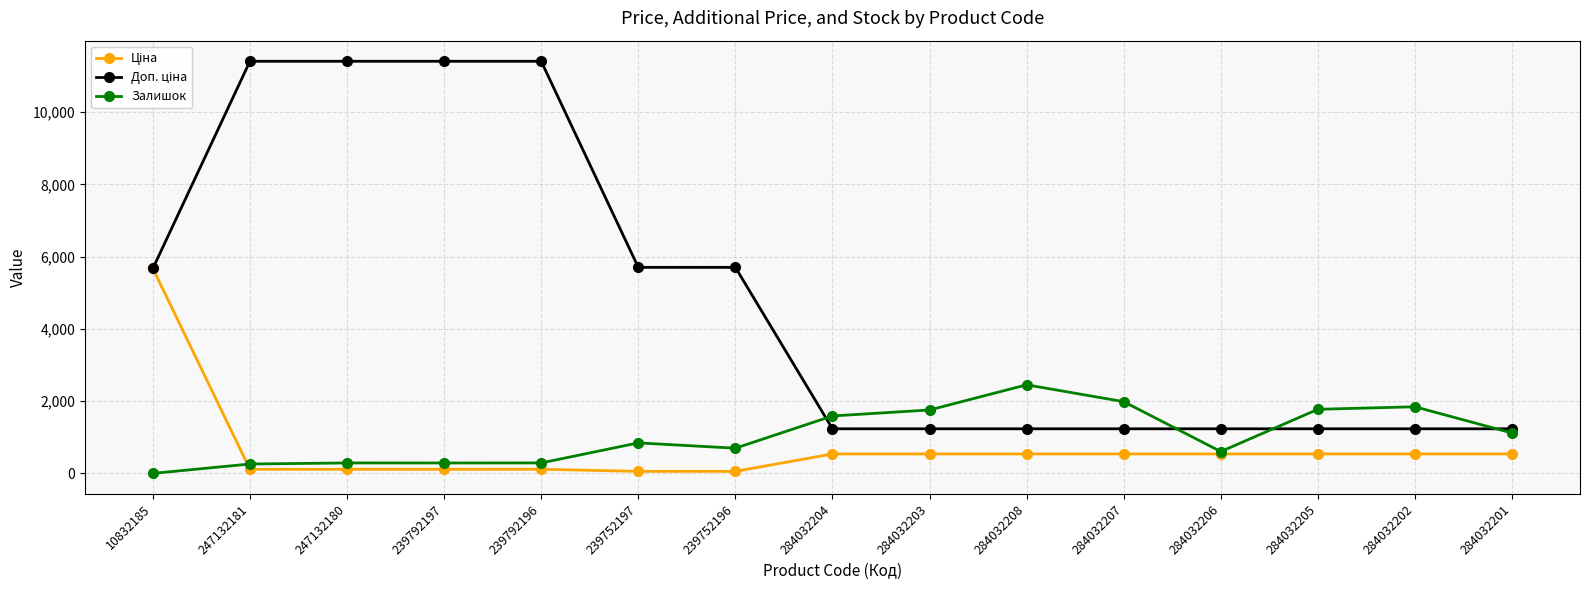

The value of Залишок at 284032207 is 1986.0. True or false?

True